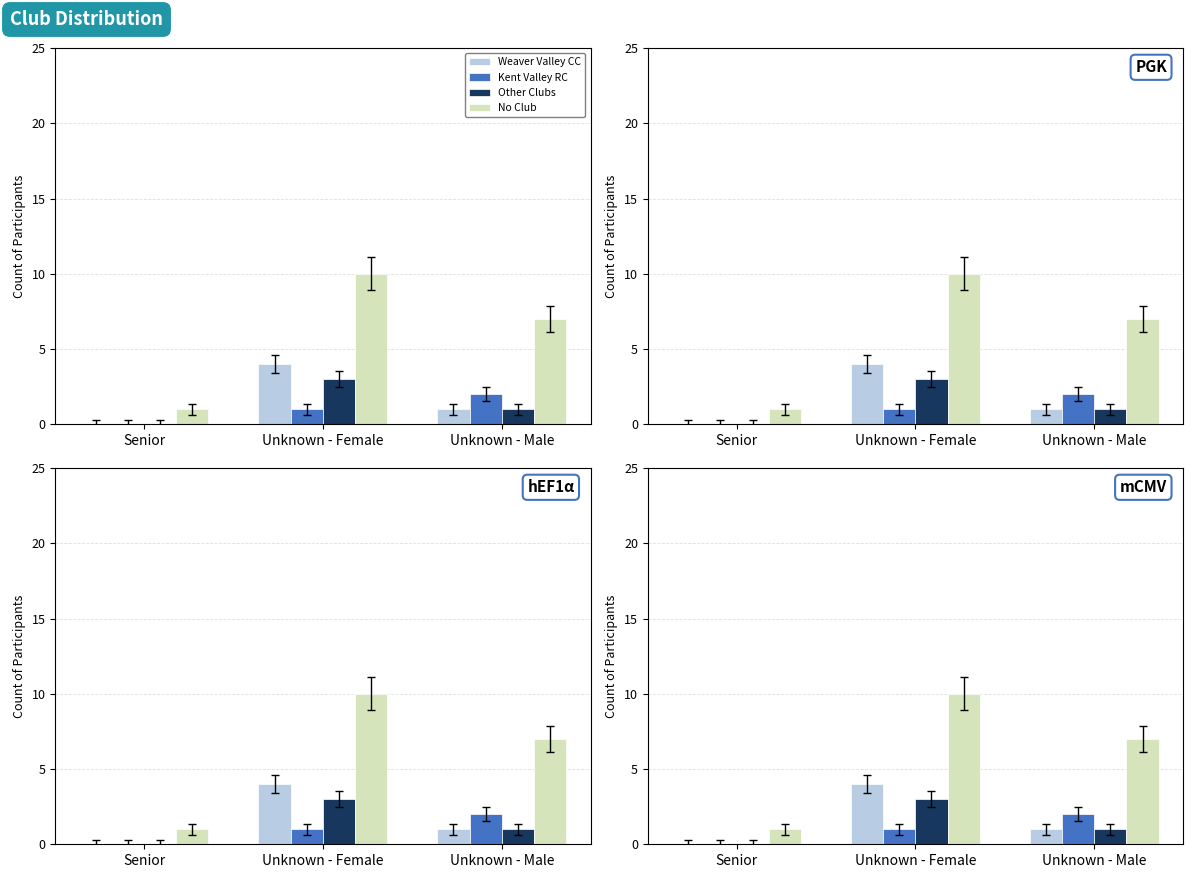

At which category is the sum across all series the highest?

Unknown - Female